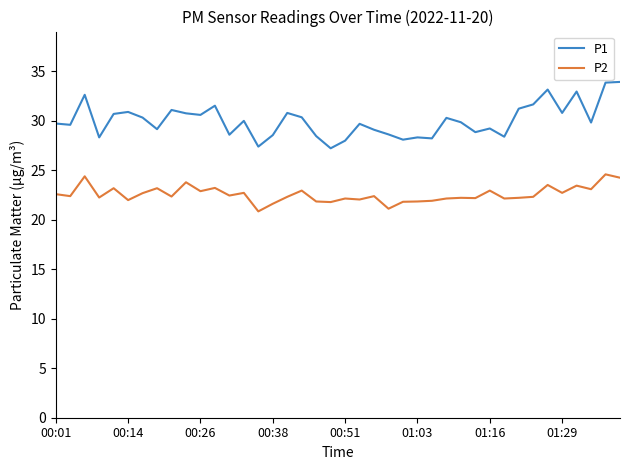

What is the difference between the second highest and second lowest values in the P2 series?

3.3